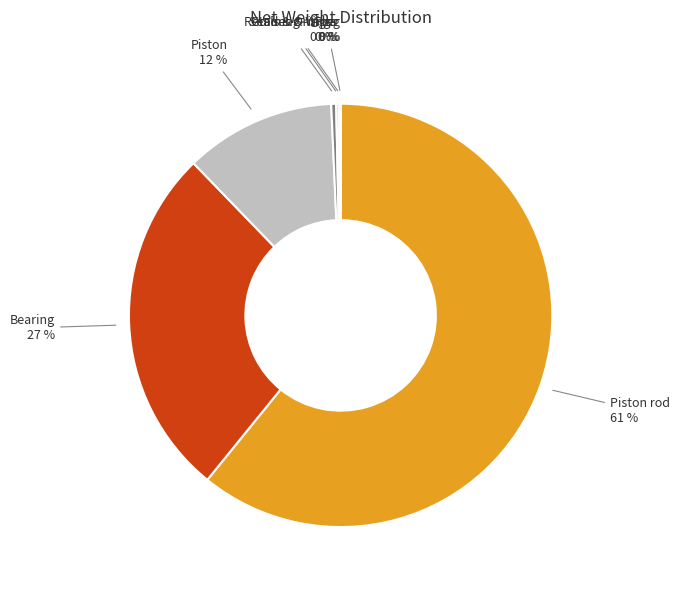

To the nearest percent, what is the average slice percentage?

14%